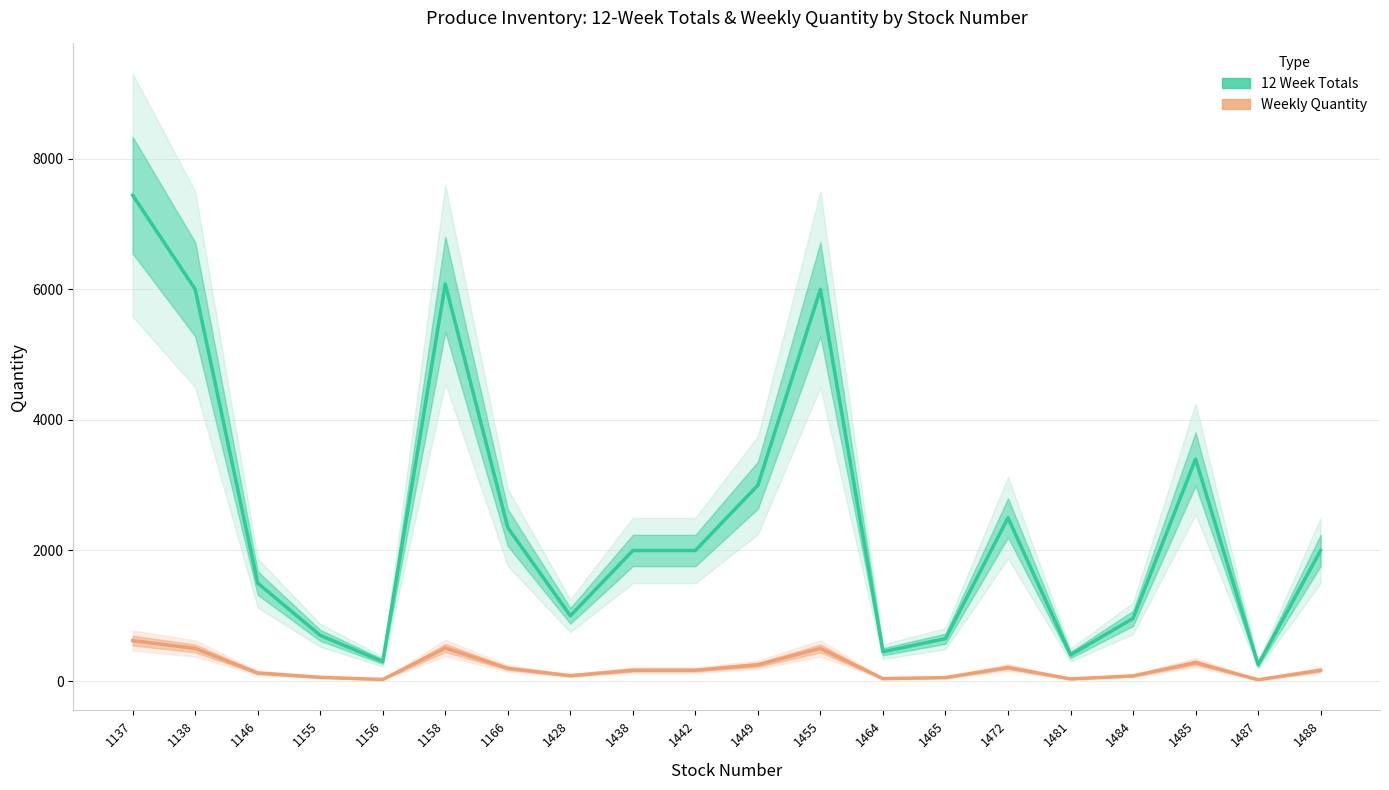

What is the maximum value shown in the chart?

7440.0